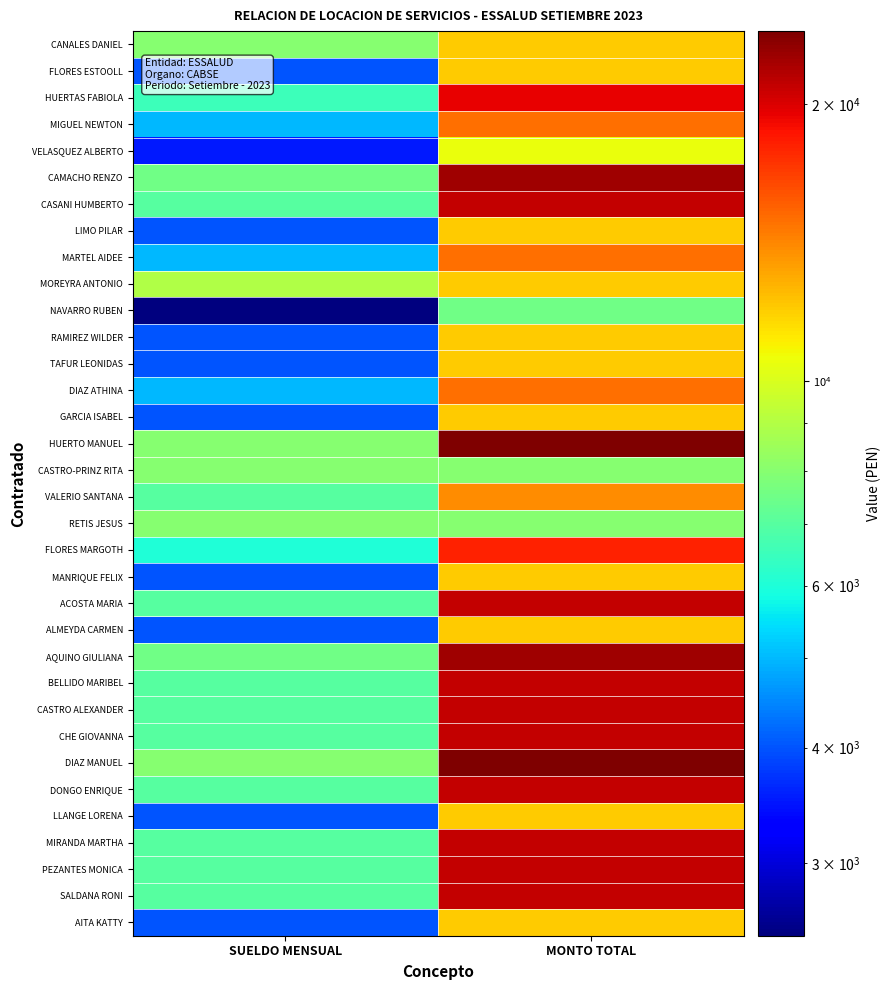

Reading left to right, list all the values displayed in this chart.

CANALES DANIEL: SUELDO MENSUAL=8000	MONTO TOTAL=12000
FLORES ESTOOLL: SUELDO MENSUAL=4000	MONTO TOTAL=12000
HUERTAS FABIOLA: SUELDO MENSUAL=6500	MONTO TOTAL=19500
MIGUEL NEWTON: SUELDO MENSUAL=5000	MONTO TOTAL=15000
VELASQUEZ ALBERTO: SUELDO MENSUAL=3500	MONTO TOTAL=10500
CAMACHO RENZO: SUELDO MENSUAL=7500	MONTO TOTAL=22500
CASANI HUMBERTO: SUELDO MENSUAL=7000	MONTO TOTAL=21000
LIMO PILAR: SUELDO MENSUAL=4000	MONTO TOTAL=12000
MARTEL AIDEE: SUELDO MENSUAL=5000	MONTO TOTAL=15000
MOREYRA ANTONIO: SUELDO MENSUAL=9000	MONTO TOTAL=12000
NAVARRO RUBEN: SUELDO MENSUAL=2500	MONTO TOTAL=7500
RAMIREZ WILDER: SUELDO MENSUAL=4000	MONTO TOTAL=12000
TAFUR LEONIDAS: SUELDO MENSUAL=4000	MONTO TOTAL=12000
DIAZ ATHINA: SUELDO MENSUAL=5000	MONTO TOTAL=15000
GARCIA ISABEL: SUELDO MENSUAL=4000	MONTO TOTAL=12000
HUERTO MANUEL: SUELDO MENSUAL=8000	MONTO TOTAL=24000
CASTRO-PRINZ RITA: SUELDO MENSUAL=8000	MONTO TOTAL=8000
VALERIO SANTANA: SUELDO MENSUAL=7000	MONTO TOTAL=14000
RETIS JESUS: SUELDO MENSUAL=8000	MONTO TOTAL=8000
FLORES MARGOTH: SUELDO MENSUAL=6000	MONTO TOTAL=18000
MANRIQUE FELIX: SUELDO MENSUAL=4000	MONTO TOTAL=12000
ACOSTA MARIA: SUELDO MENSUAL=7000	MONTO TOTAL=21000
ALMEYDA CARMEN: SUELDO MENSUAL=4000	MONTO TOTAL=12000
AQUINO GIULIANA: SUELDO MENSUAL=7500	MONTO TOTAL=22500
BELLIDO MARIBEL: SUELDO MENSUAL=7000	MONTO TOTAL=21000
CASTRO ALEXANDER: SUELDO MENSUAL=7000	MONTO TOTAL=21000
CHE GIOVANNA: SUELDO MENSUAL=7000	MONTO TOTAL=21000
DIAZ MANUEL: SUELDO MENSUAL=8000	MONTO TOTAL=24000
DONGO ENRIQUE: SUELDO MENSUAL=7000	MONTO TOTAL=21000
LLANGE LORENA: SUELDO MENSUAL=4000	MONTO TOTAL=12000
MIRANDA MARTHA: SUELDO MENSUAL=7000	MONTO TOTAL=21000
PEZANTES MONICA: SUELDO MENSUAL=7000	MONTO TOTAL=21000
SALDANA RONI: SUELDO MENSUAL=7000	MONTO TOTAL=21000
AITA KATTY: SUELDO MENSUAL=4000	MONTO TOTAL=12000